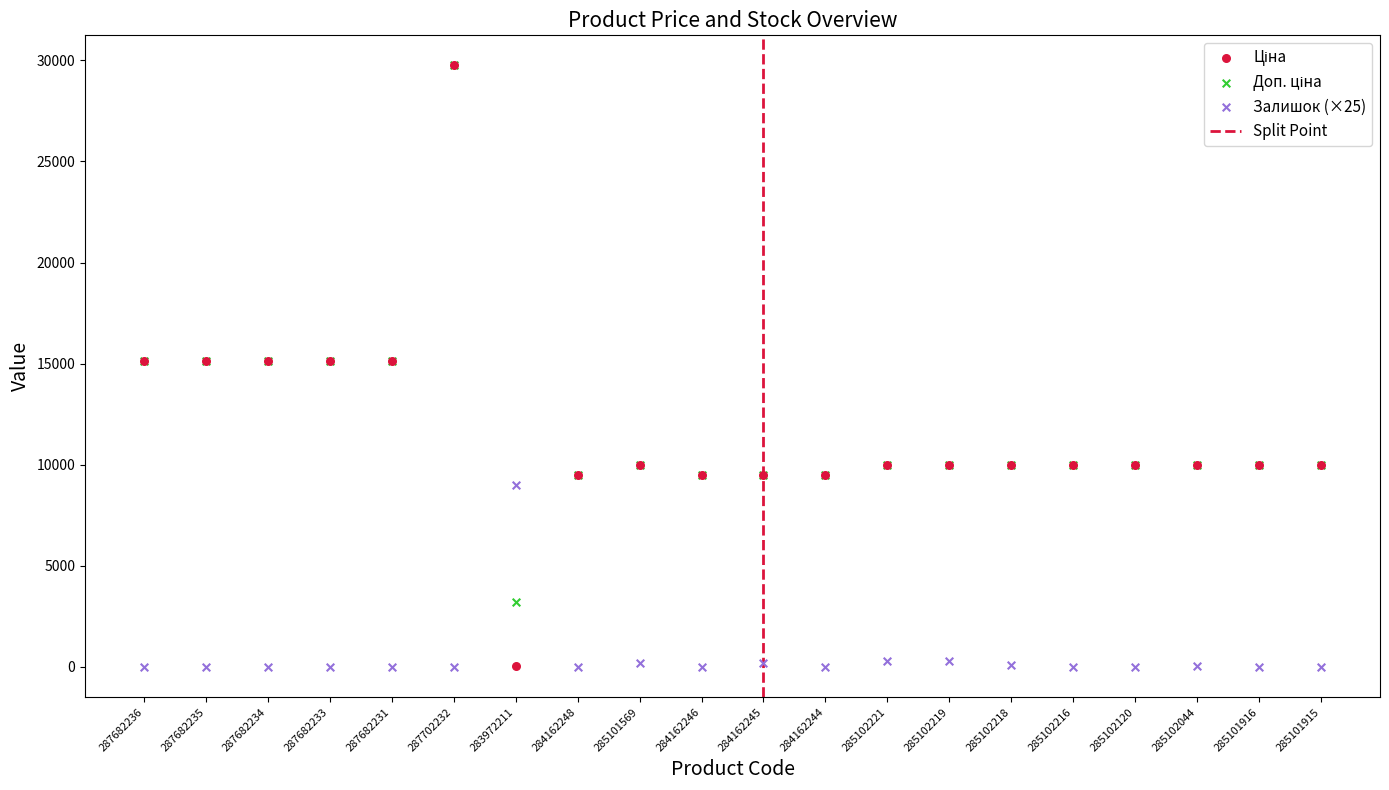

Which series contains the lowest Y value?

Залишок